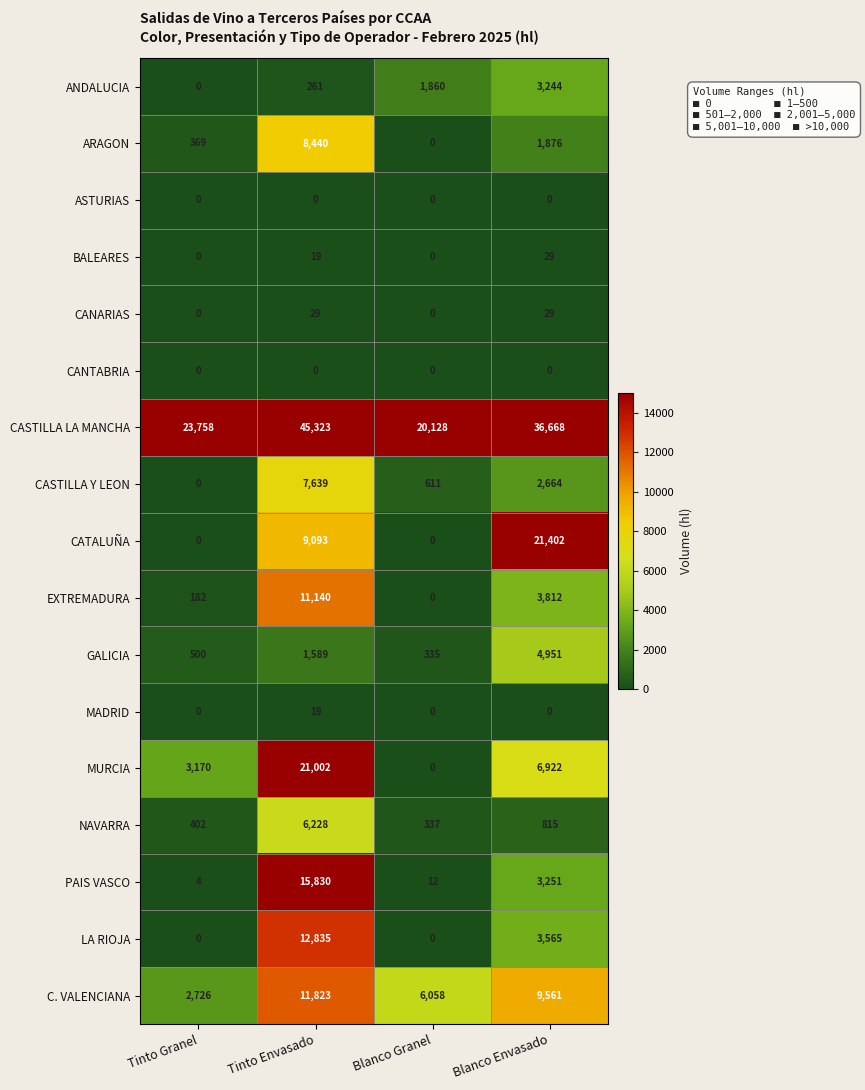

At which category is the sum across all series the highest?

Tinto Envasado